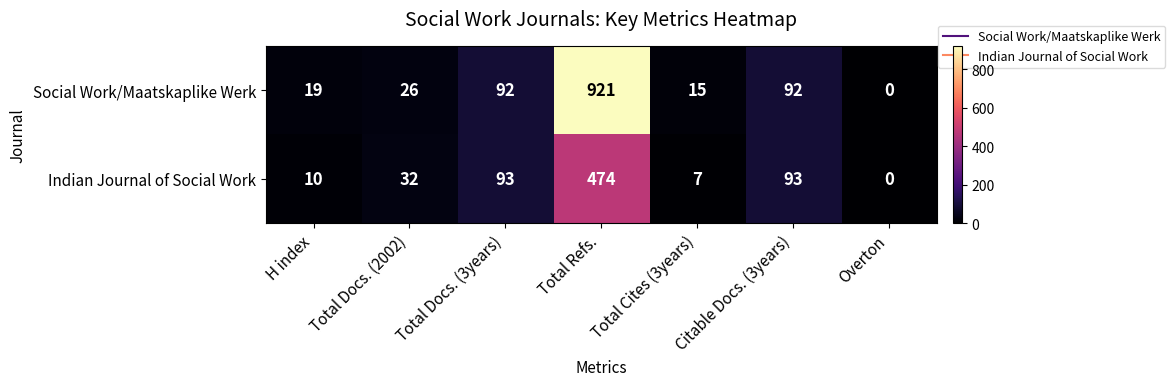

Is the value of Social Work/Maatskaplike Werk at Total Docs. (3years) greater than the value of Indian Journal of Social Work at Total Docs. (3years)?

No